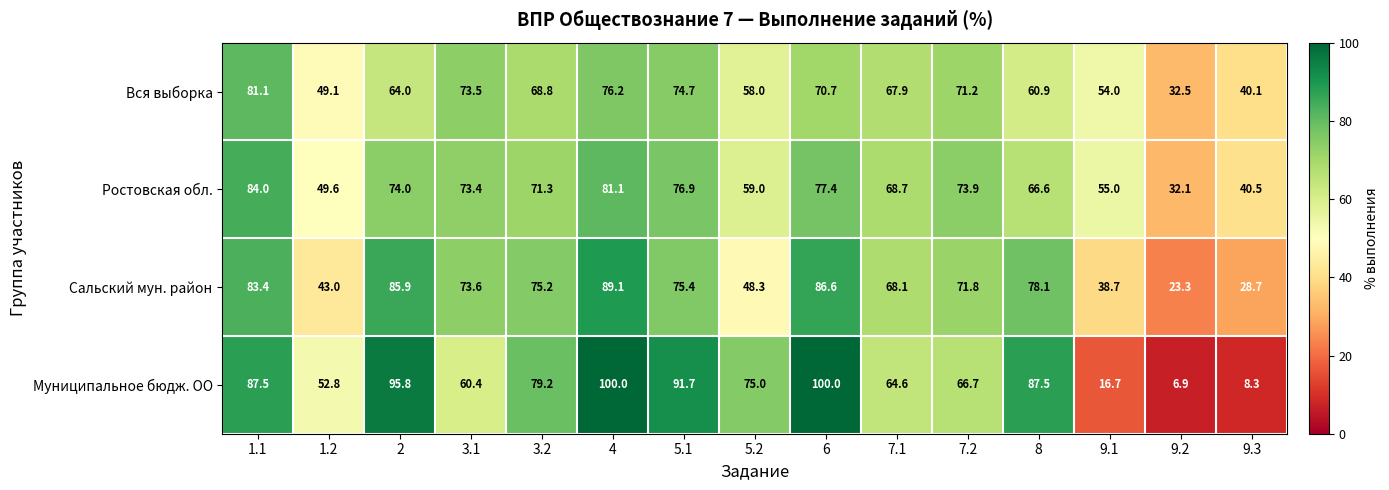

At 4, list the series in order from smallest to largest.

Вся выборка, Ростовская обл., Сальский мун. район, Муниципальное бюдж. ОО